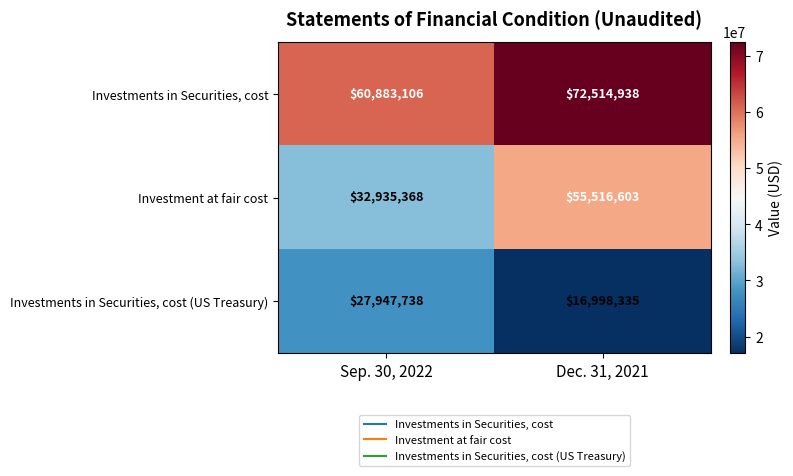

What is the difference between the Investment at fair cost values at Sep. 30, 2022 and Dec. 31, 2021?

22581235